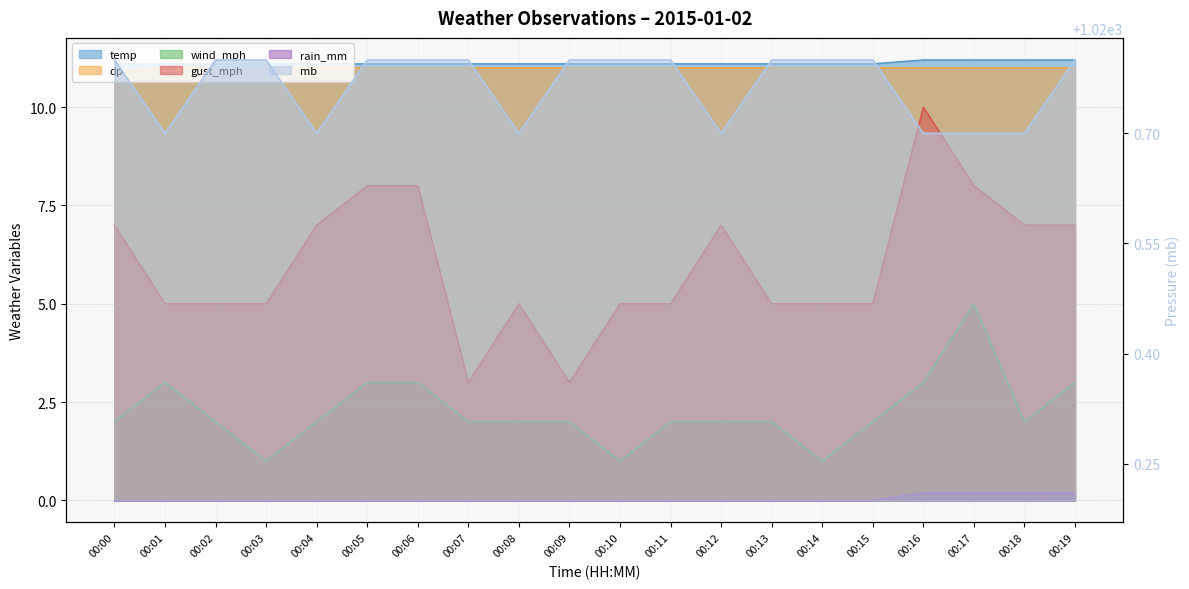

What is the sum of all gust_mph values?

120.0